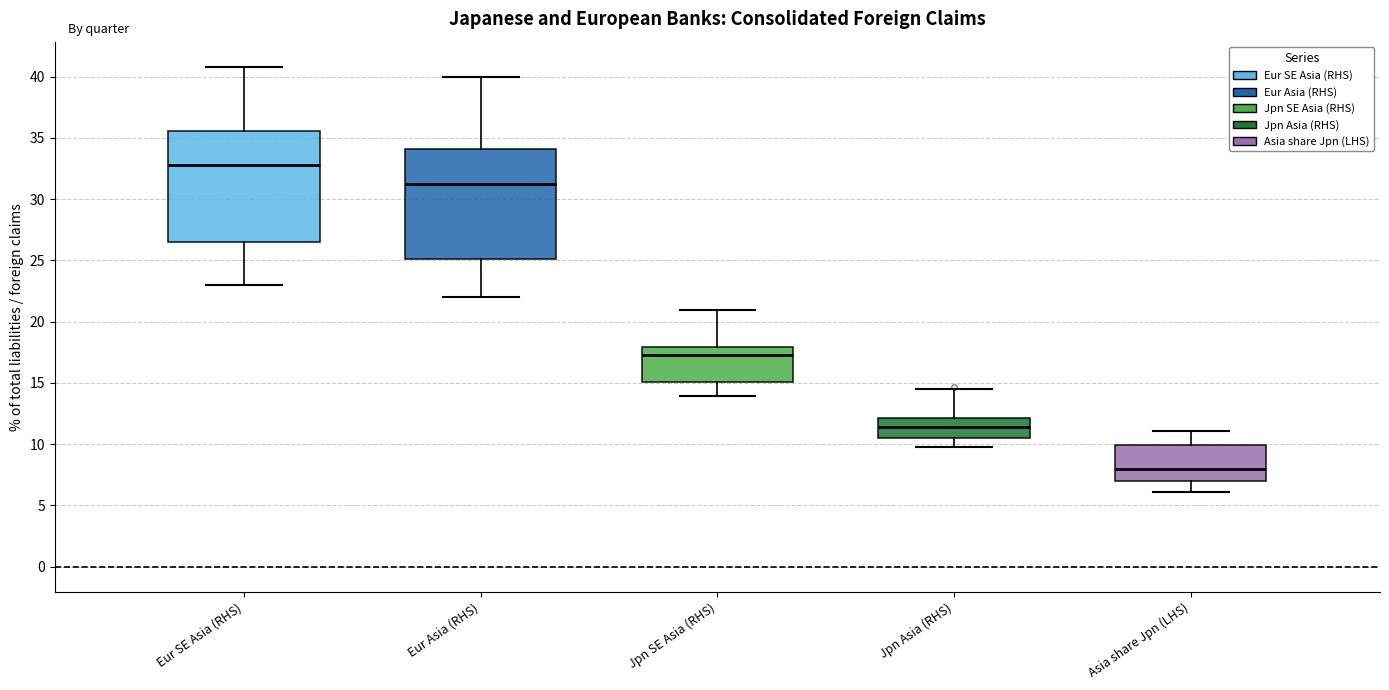

Reading left to right, transcribe this box plot: for each box, give where its median line is, the range the box spans, and where its two whiskers end, as read against the y-axis. The values are not printed on the chart, so give them approximately, as read against the axis.

Eur SE Asia (RHS): median 33.0, box 26.5 to 35.5, whiskers 23.0 to 41.0
Eur Asia (RHS): median 31.5, box 25.0 to 34.0, whiskers 22.0 to 40.0
Jpn SE Asia (RHS): median 17.5, box 15.0 to 18.0, whiskers 14.0 to 21.0
Jpn Asia (RHS): median 11.5, box 10.5 to 12.0, whiskers 10.0 to 14.5
Asia share Jpn (LHS): median 8.0, box 7.0 to 10.0, whiskers 6.0 to 11.0